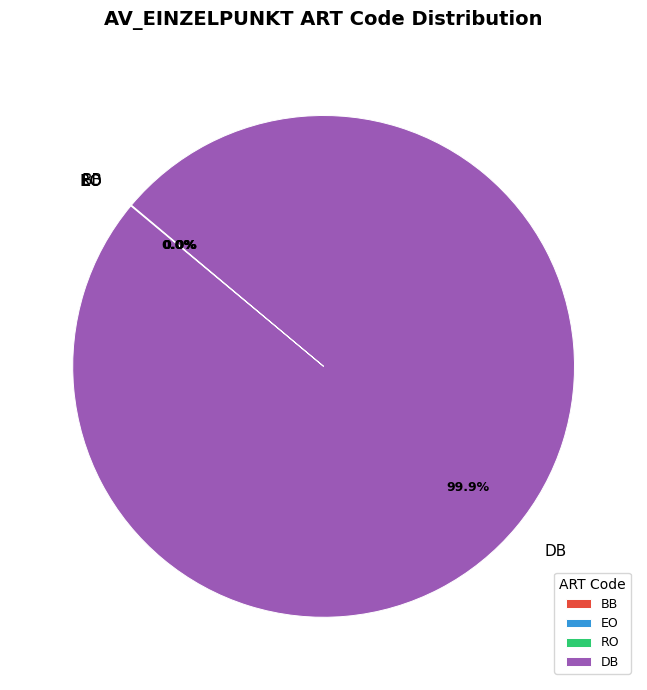

To the nearest percent, what percentage of the pie is DB?

100%